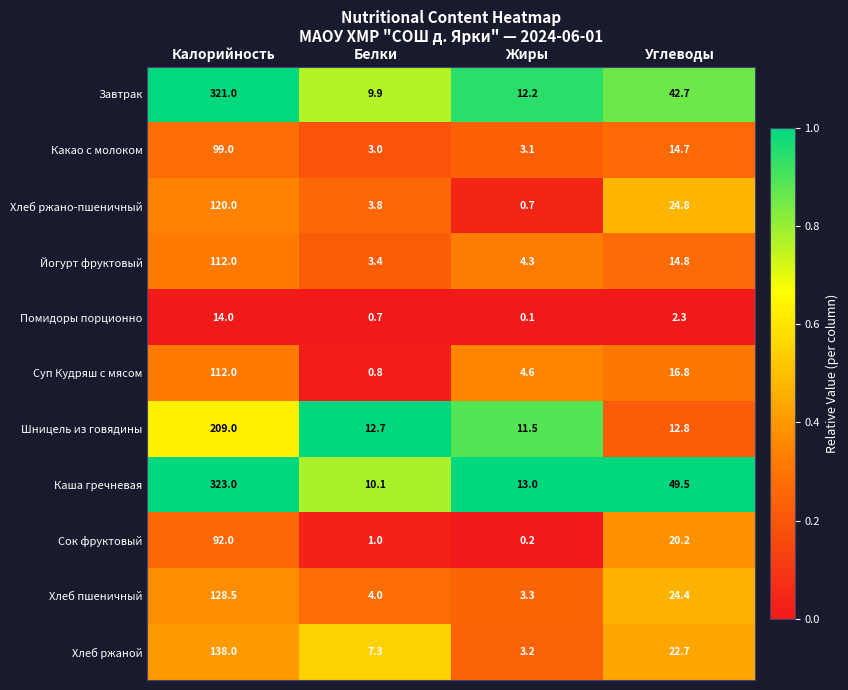

What is the maximum value shown in the chart?

323.0